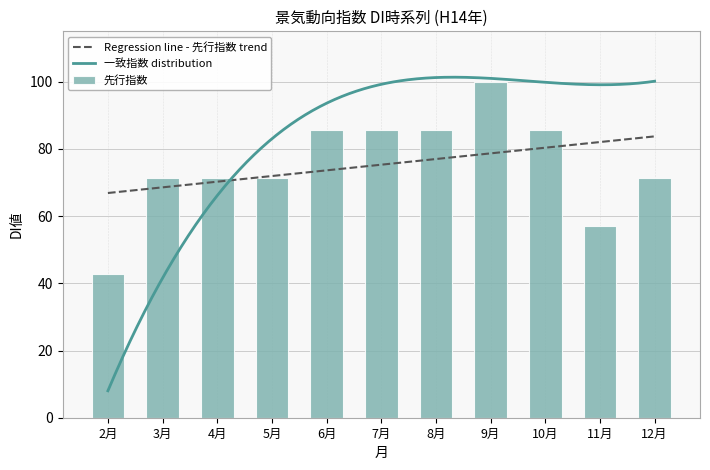

Which has a higher value, 3月 or 11月?

3月